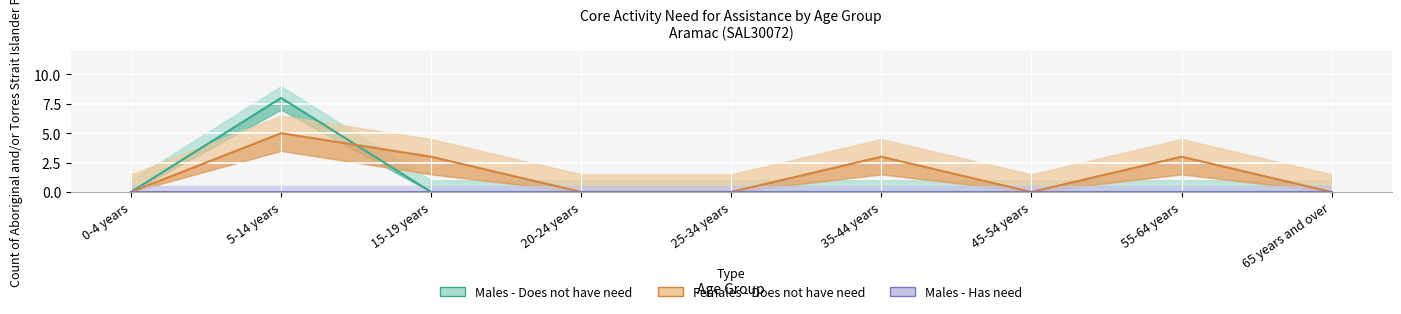

Between 25-34 years and 15-19 years, which is larger?

25-34 years